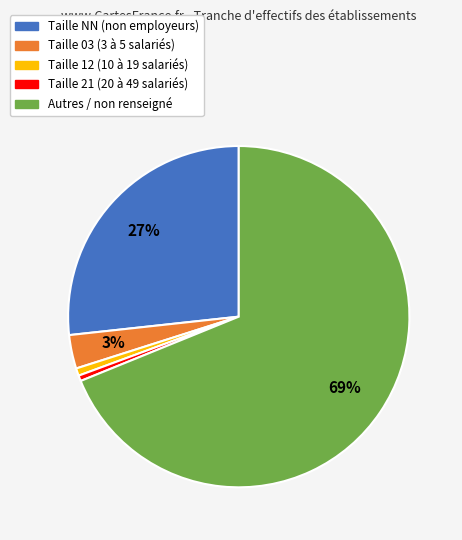

What is the largest slice in the pie chart?

Autres / non renseigné